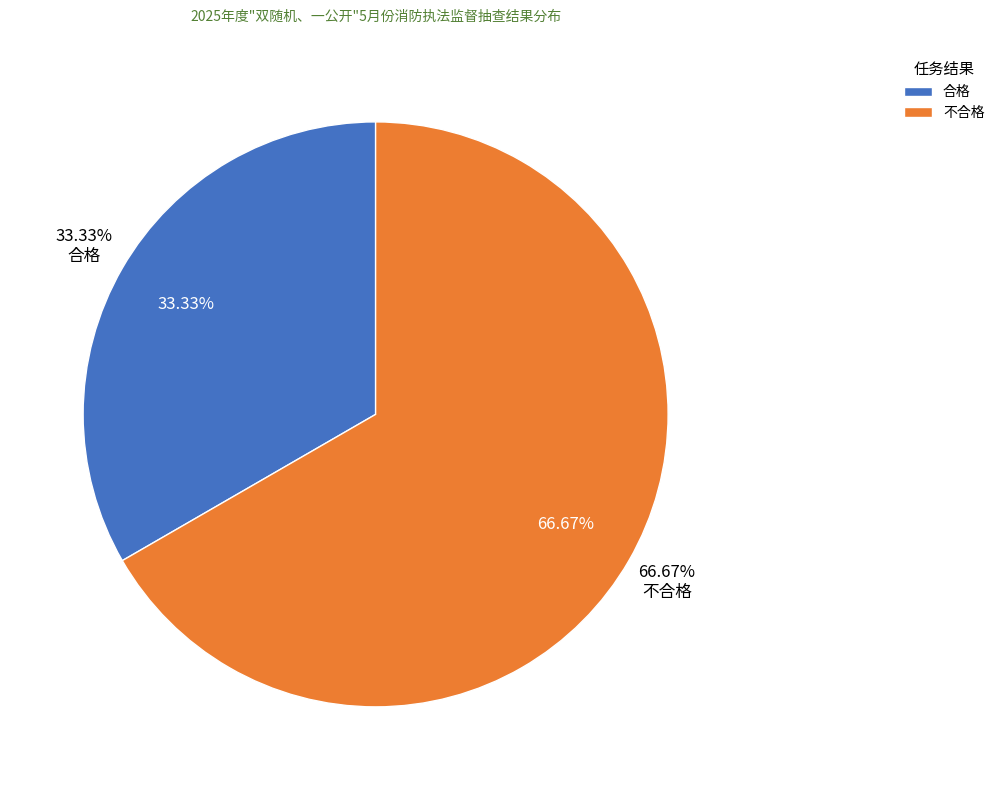

Does 合格 represent more than half of the total?

No